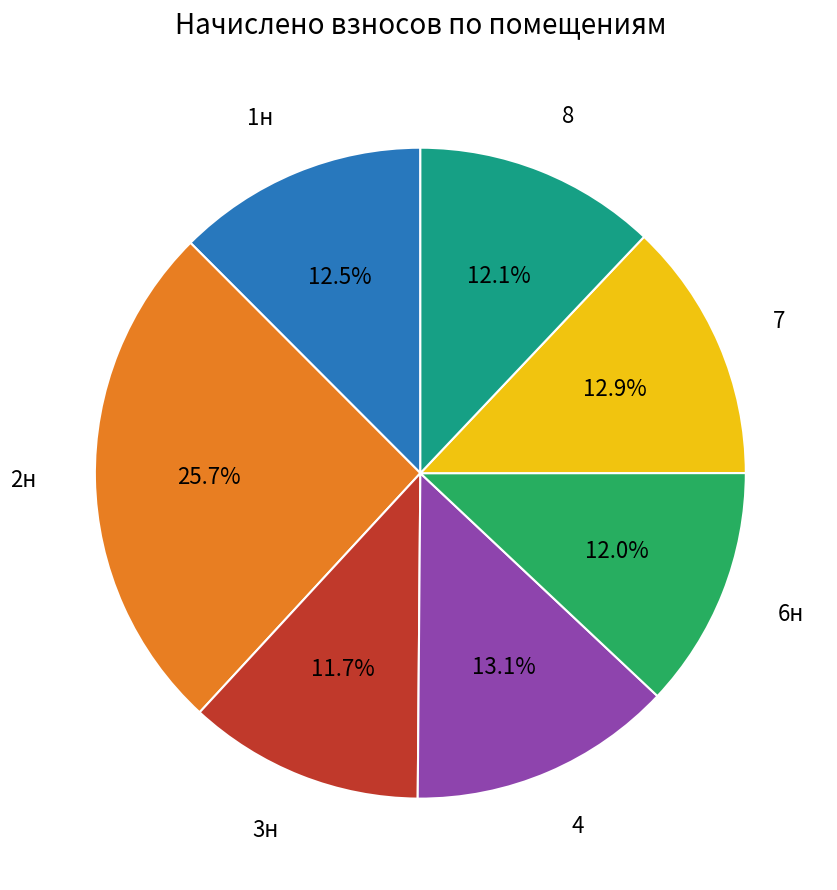

How many slices are in this pie chart?

7